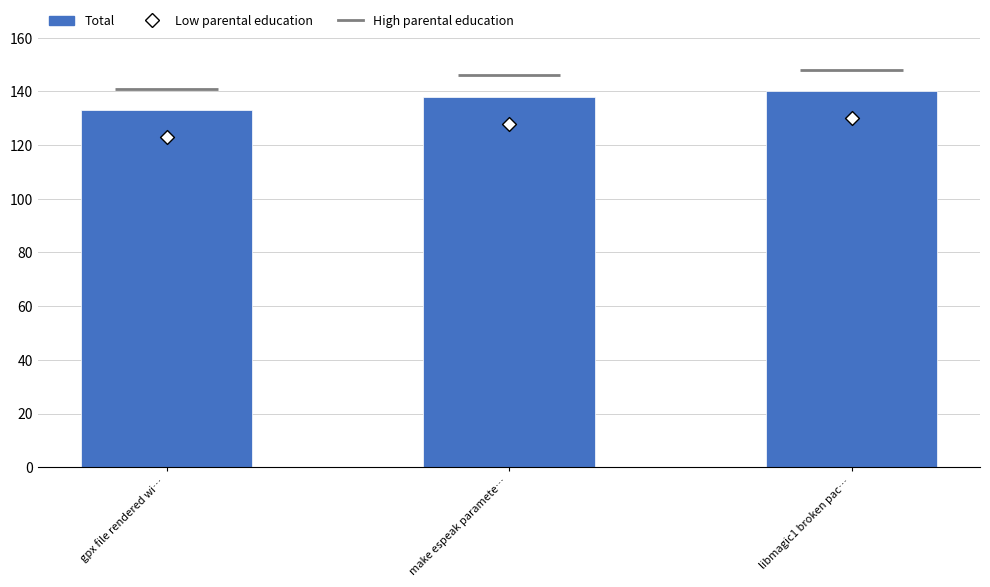

Which series has the largest Y range (max minus min)?

Total